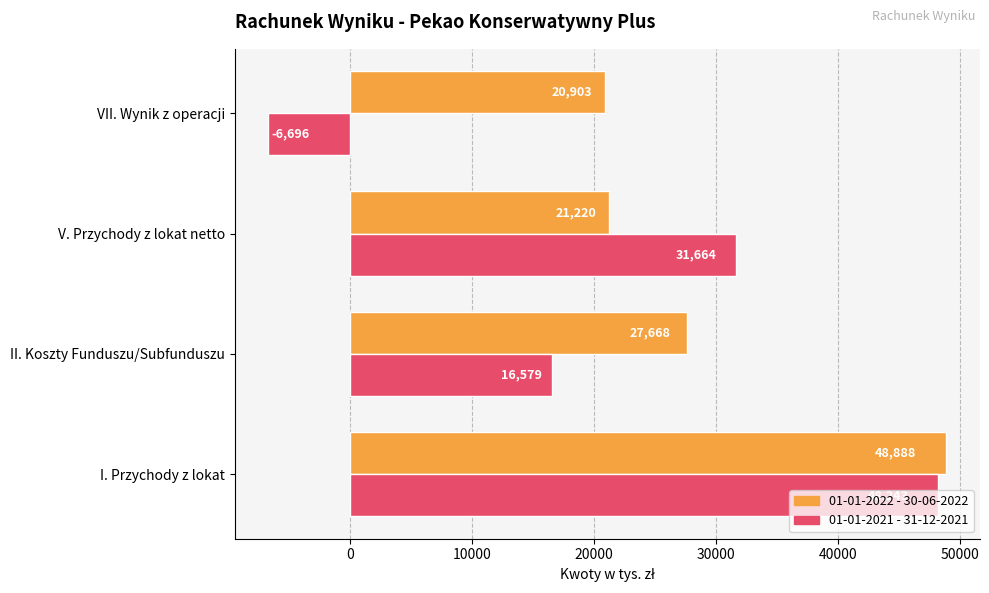

What is the difference between the second highest and minimum values in the 01-01-2022 - 30-06-2022 series?

6765